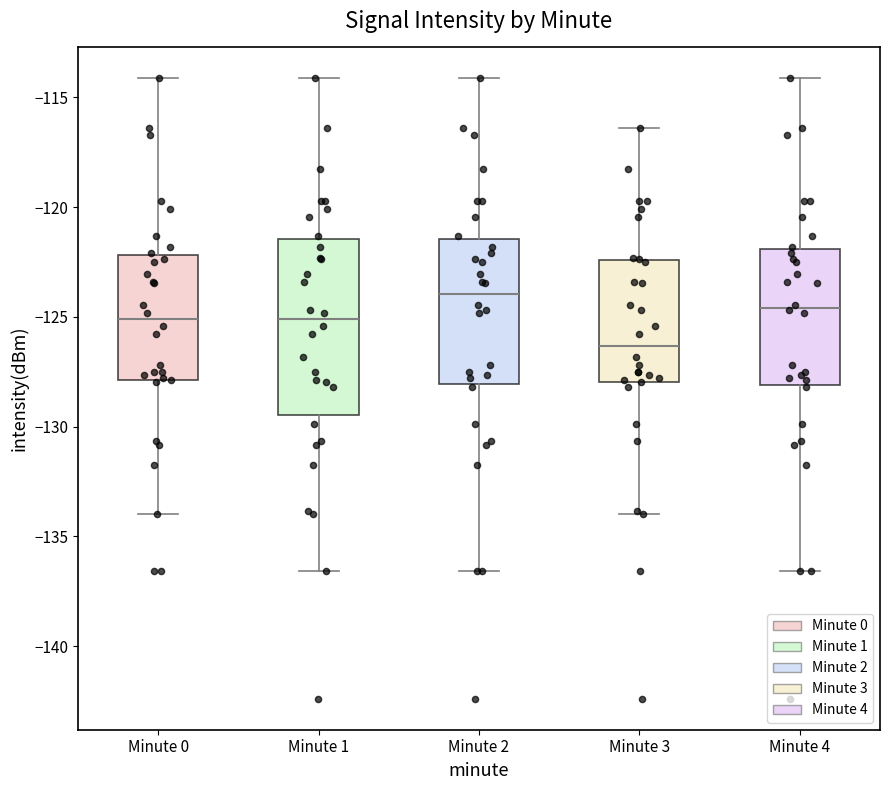

Which box's median line is the lowest?

Minute 3